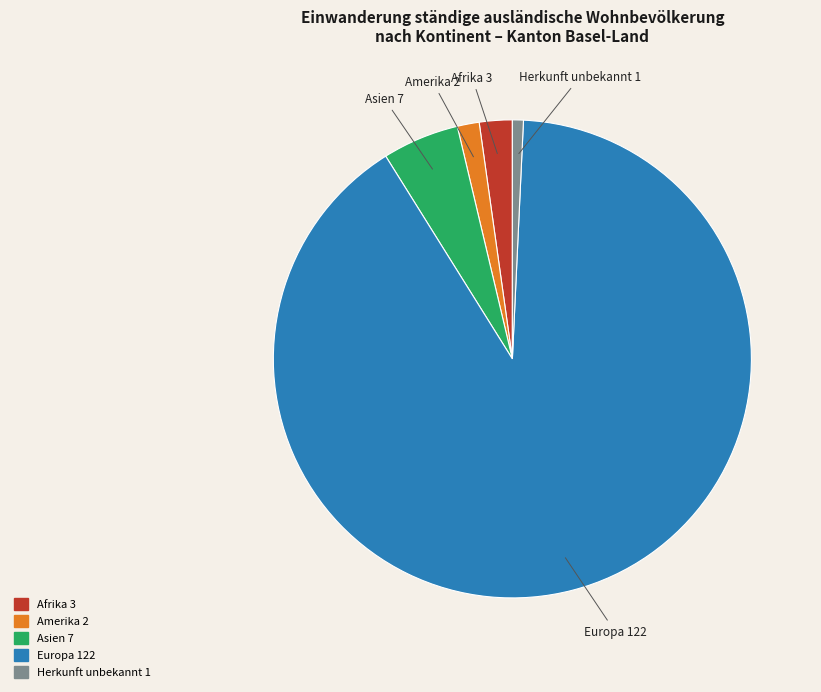

How many segments does this pie chart have?

5